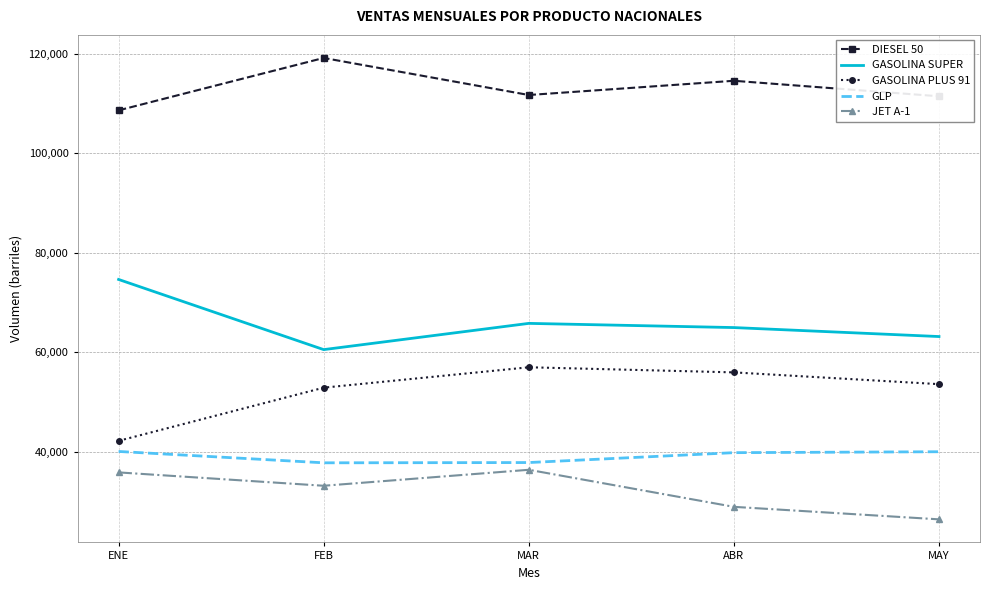

What is the approximate value of DIESEL 50 at MAR?

111747.2